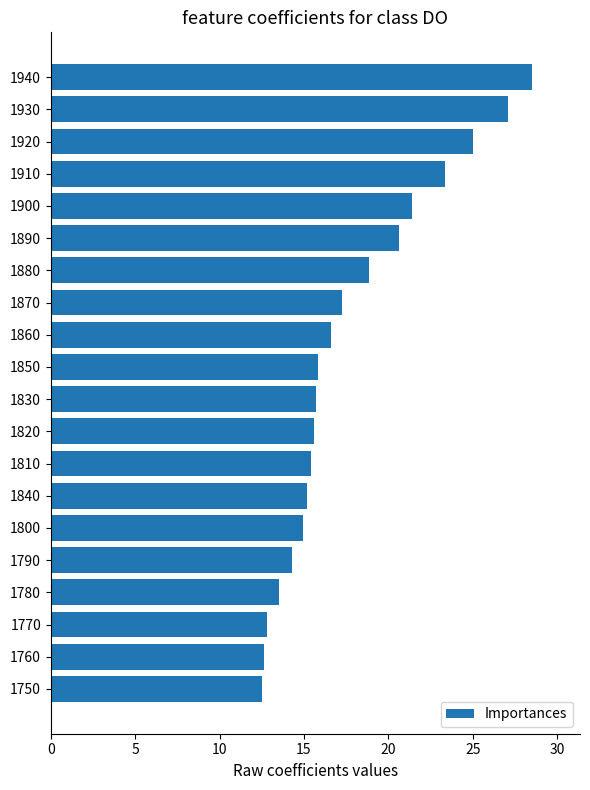

Approximately how many times larger is the value at 1770 compared to 1860?

0.8